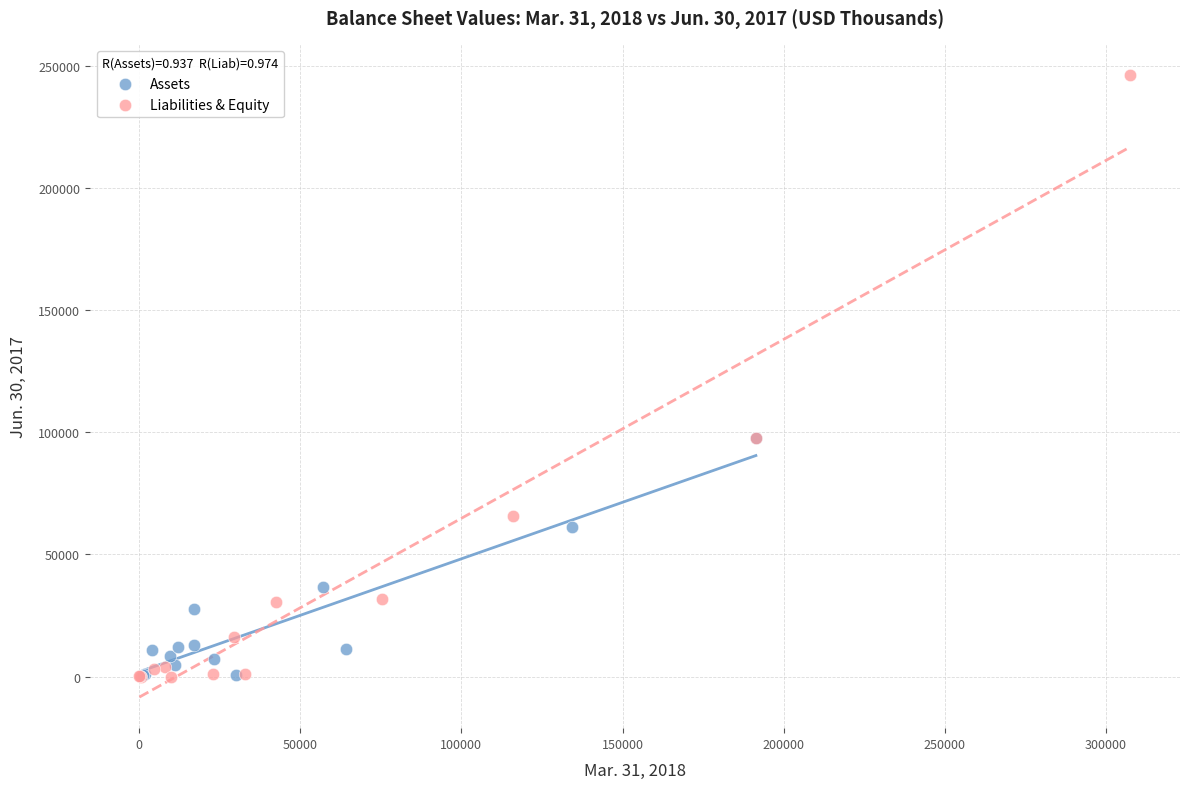

Which series contains the highest Y value?

Liabilities & Equity